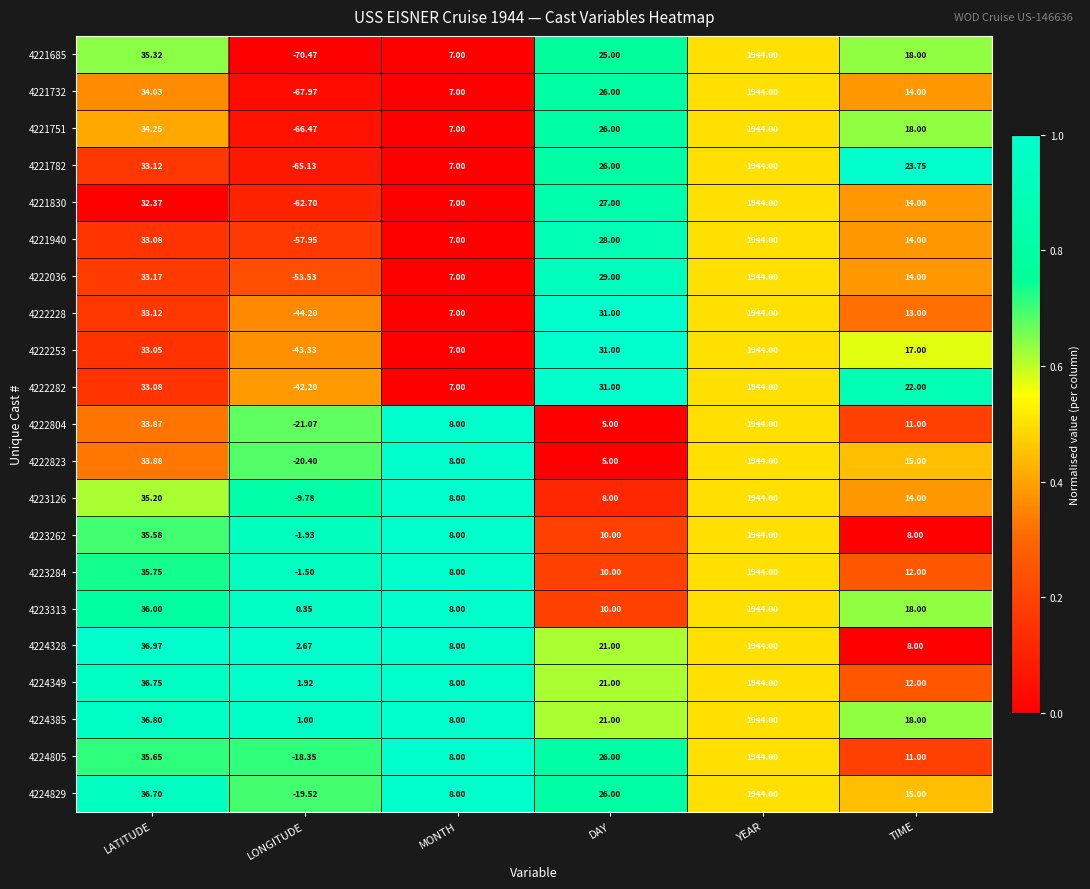

List the labels in order of 4224805 value, largest first.

YEAR, LATITUDE, DAY, TIME, MONTH, LONGITUDE